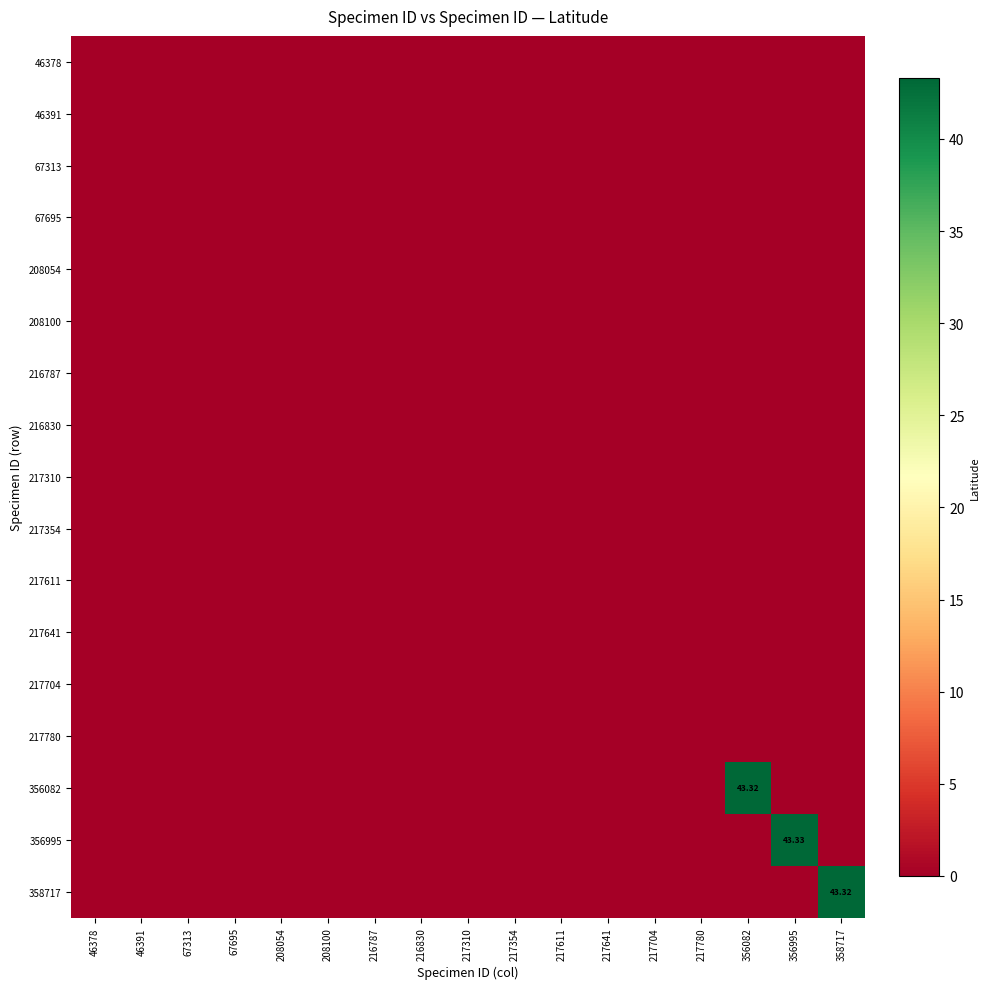

Which series has the largest range (max minus min)?

356995